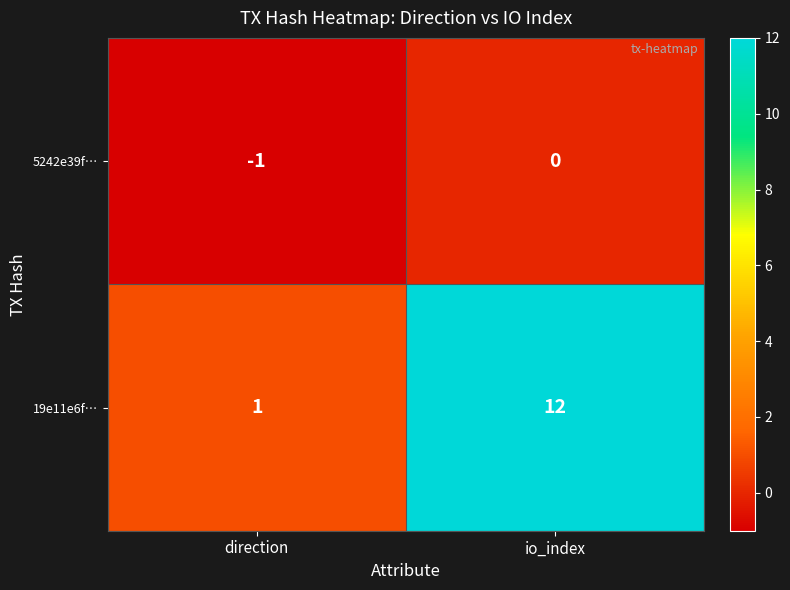

Which category has the lowest value in the 5242e39f… series?

direction